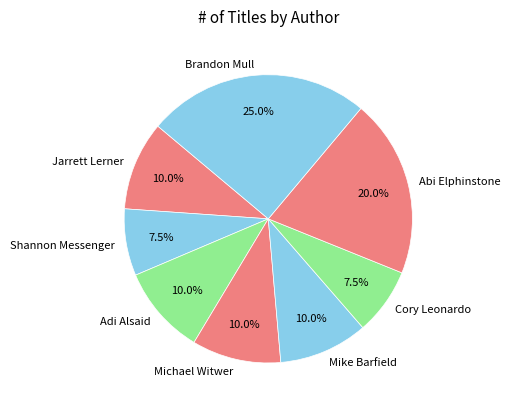

Between Brandon Mull and Shannon Messenger, which is larger?

Brandon Mull